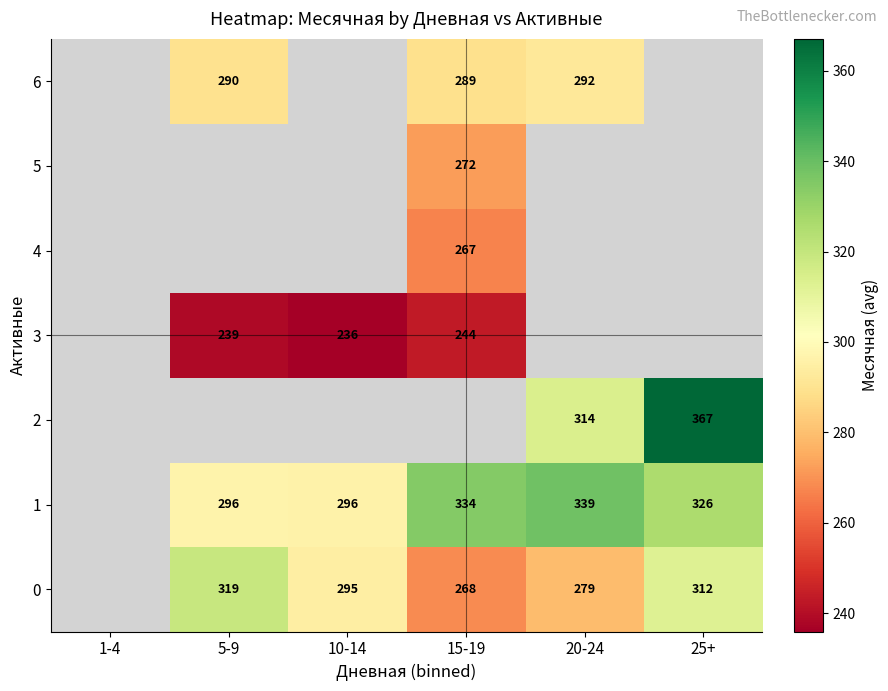

Is the value of 0 at 15-19 greater than the value of 6 at 5-9?

No